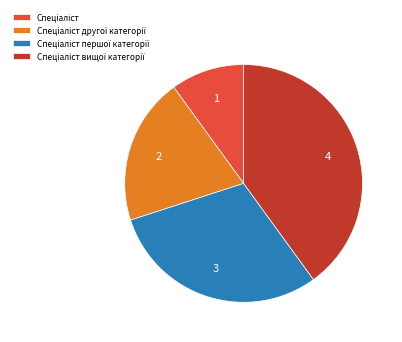

Is there any slice that represents more than half of the pie?

No